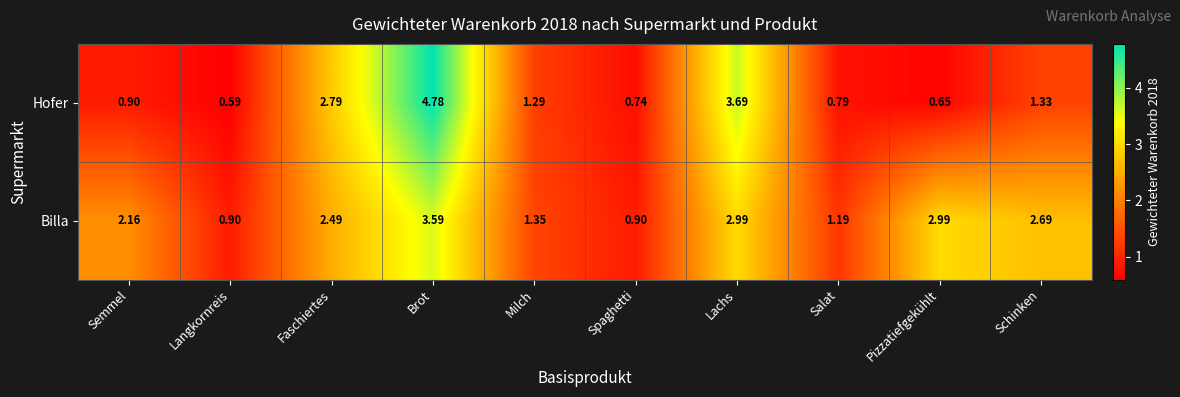

At how many categories does at least one series exceed 2?

6